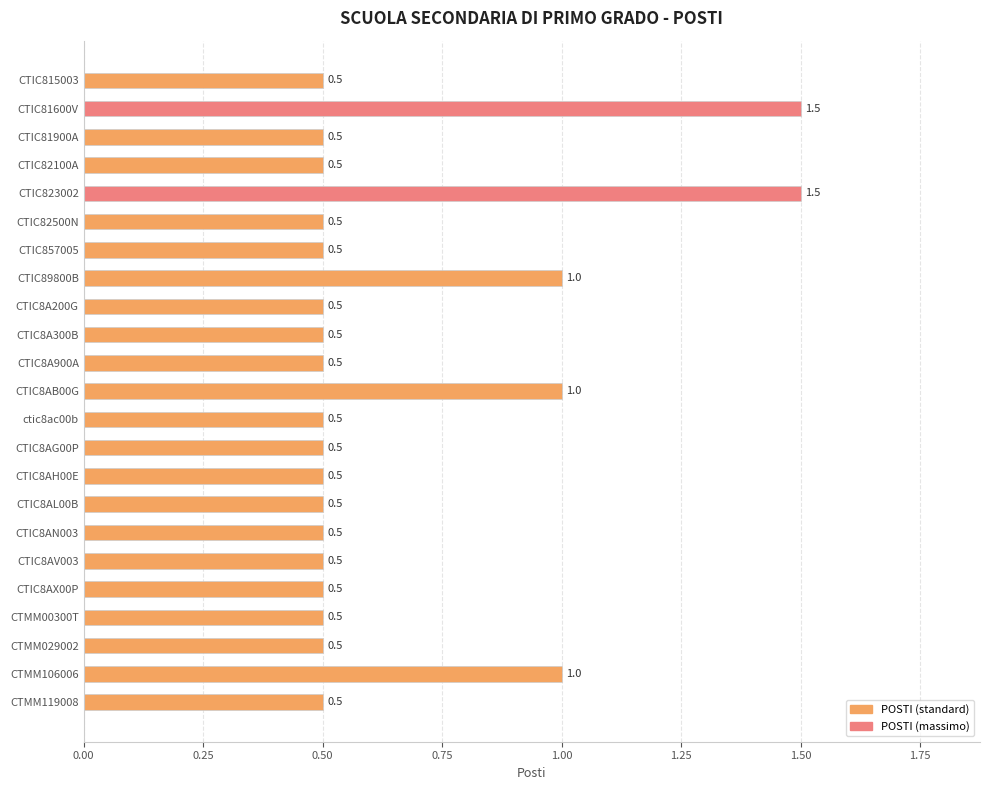

What is the sum of all values?

15.0